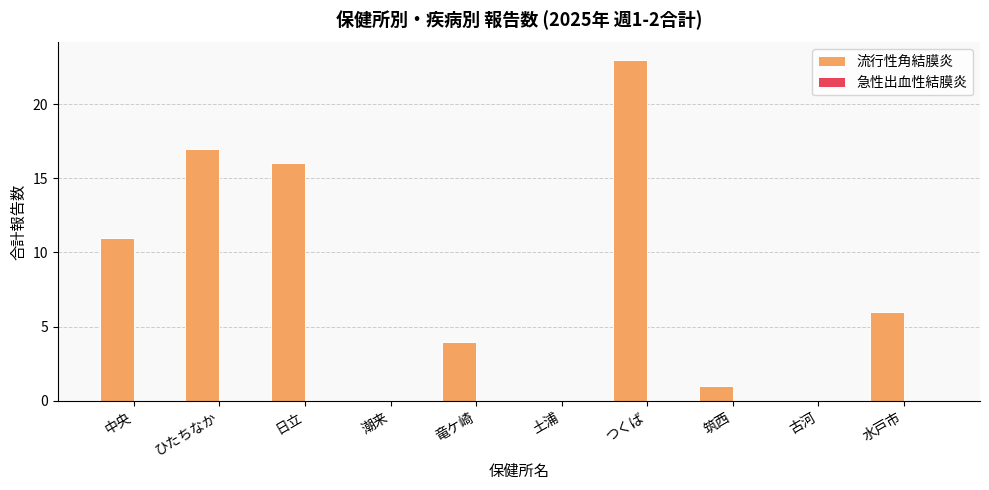

Approximately how many times larger is the value at 水戸市 compared to 日立?

0.4